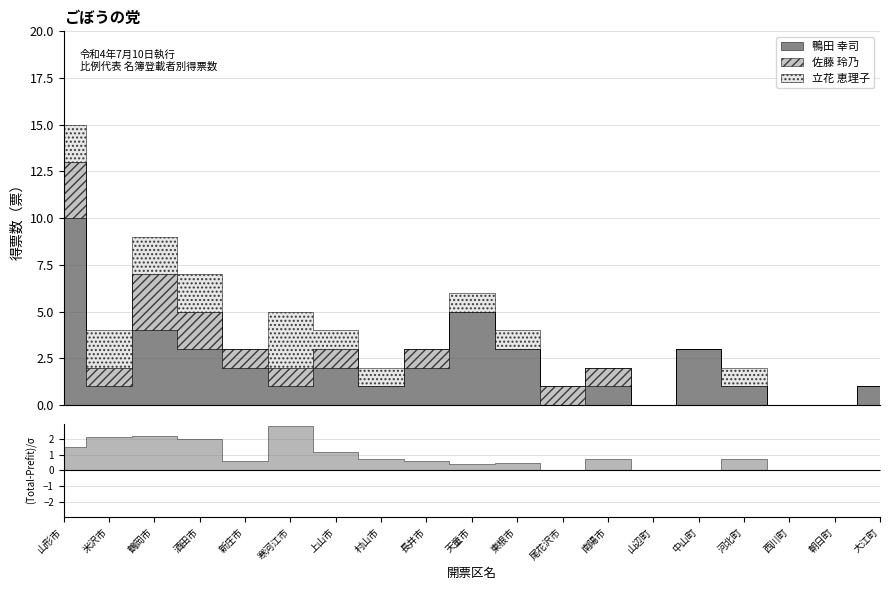

Is this an area chart (filled region under the line)?

No